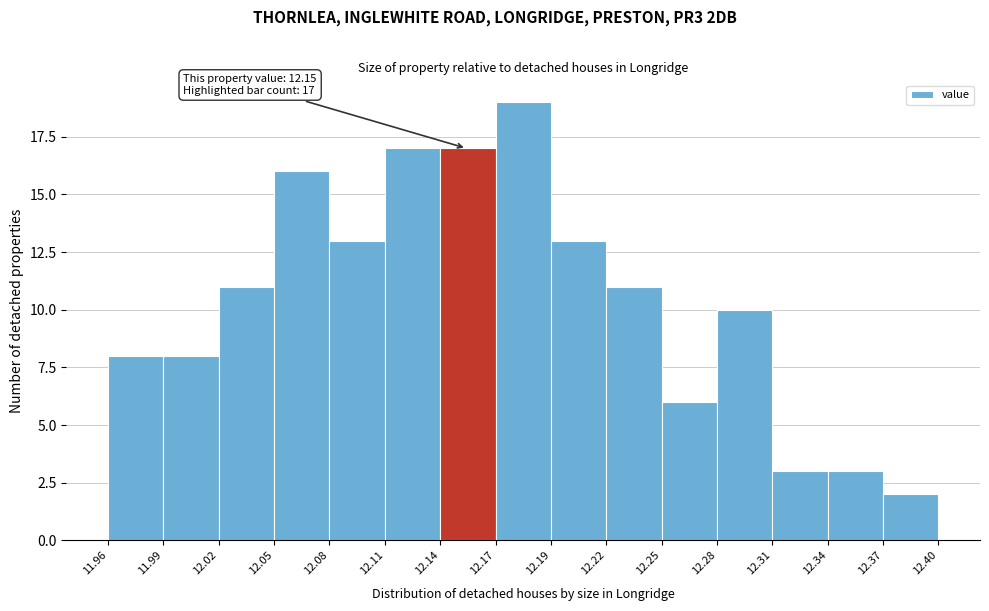

Over which range of the x-axis is the bar tallest?

12.17 to 12.19